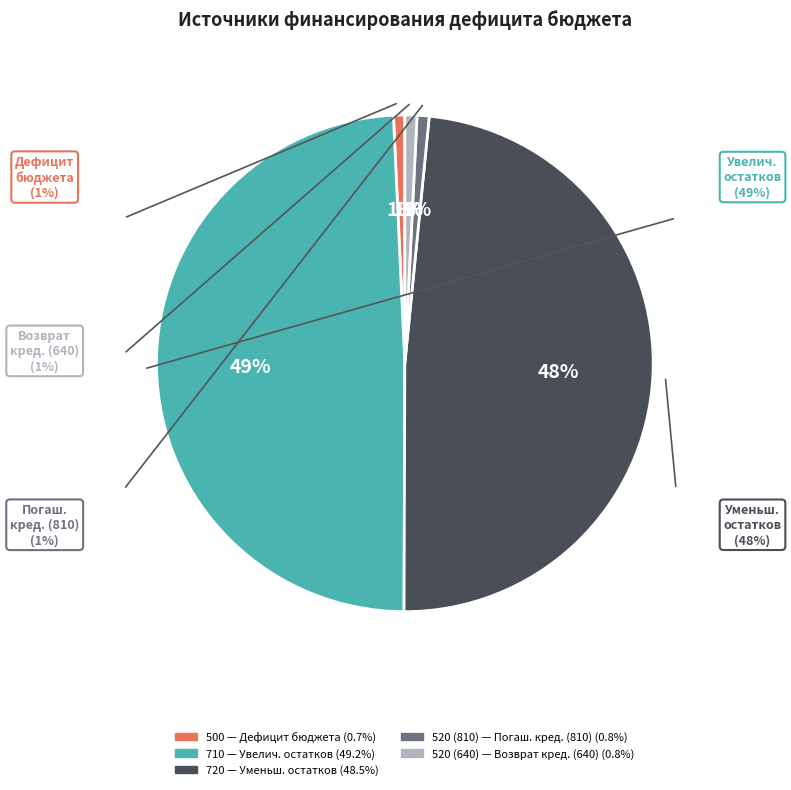

Does 520 (640) represent more than half of the total?

No